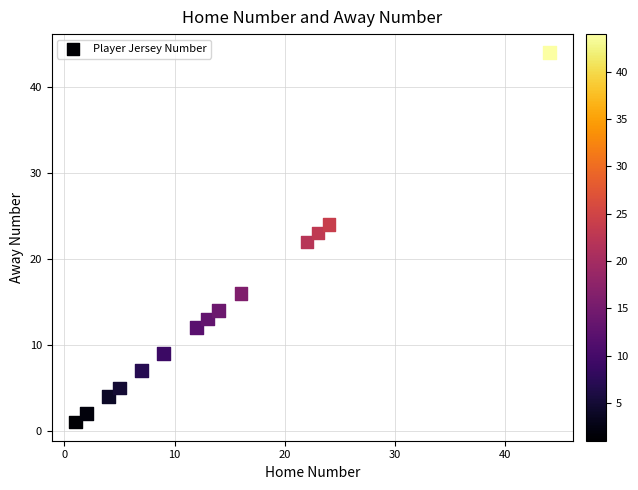

What is the range of Y values (max minus min)?

43